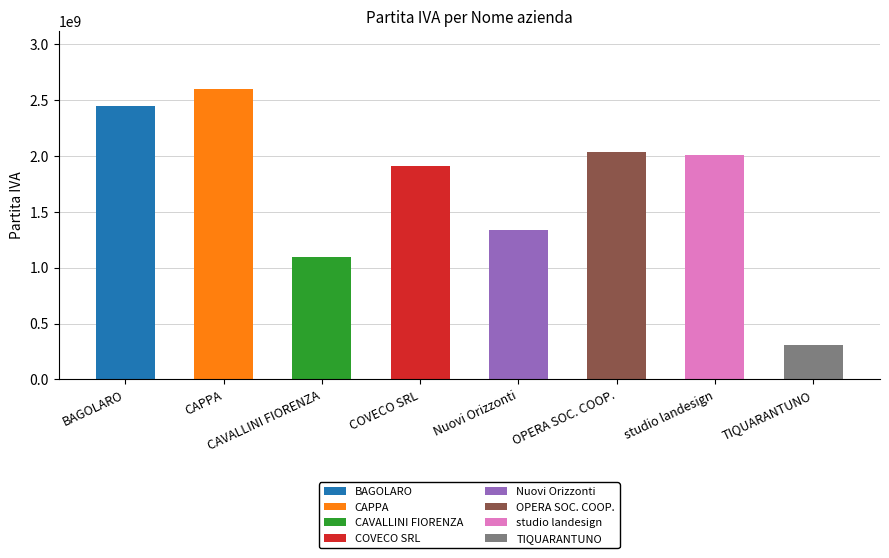

What is the difference between the second highest and minimum values?

2133700001